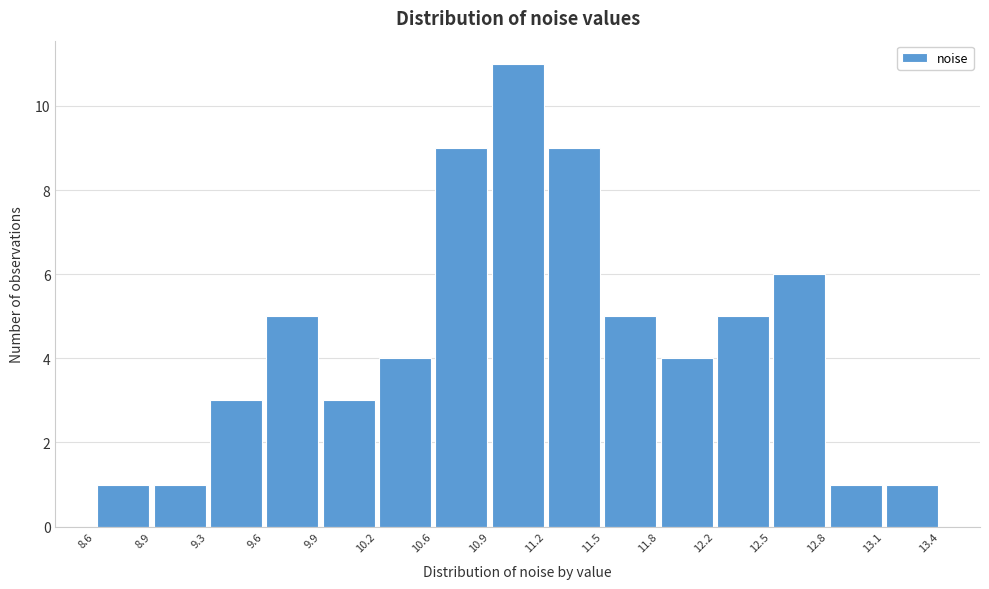

How tall is the bar that spans 12.2 to 12.5 on the x-axis? The values are not printed on the chart, so give them approximately, as read against the axis.

5